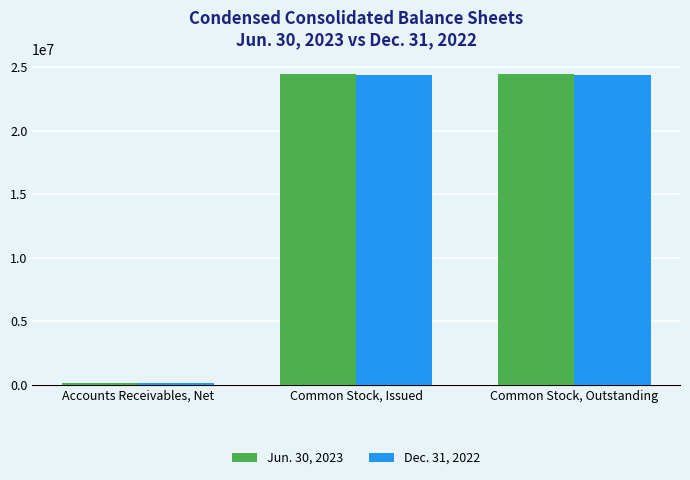

Which category has the lowest value across all series?

Accounts Receivables, Net